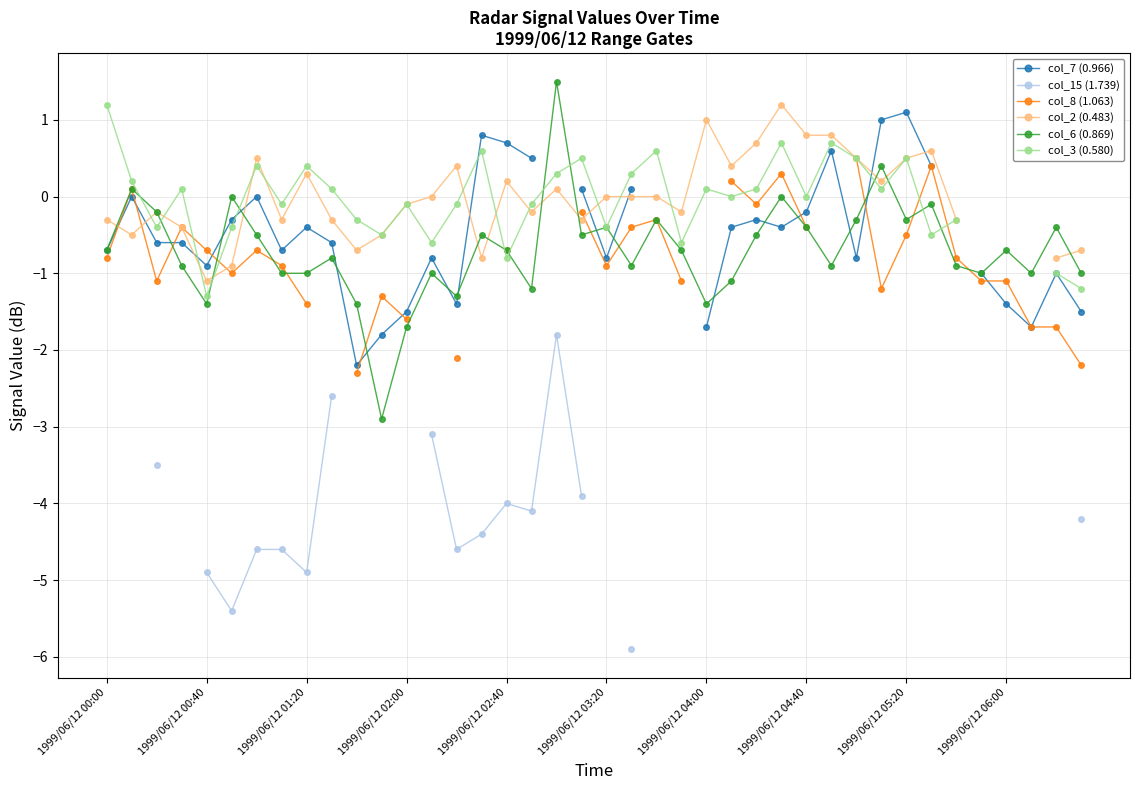

How many interior local peaks does the col_6 (0.869) series have?

13